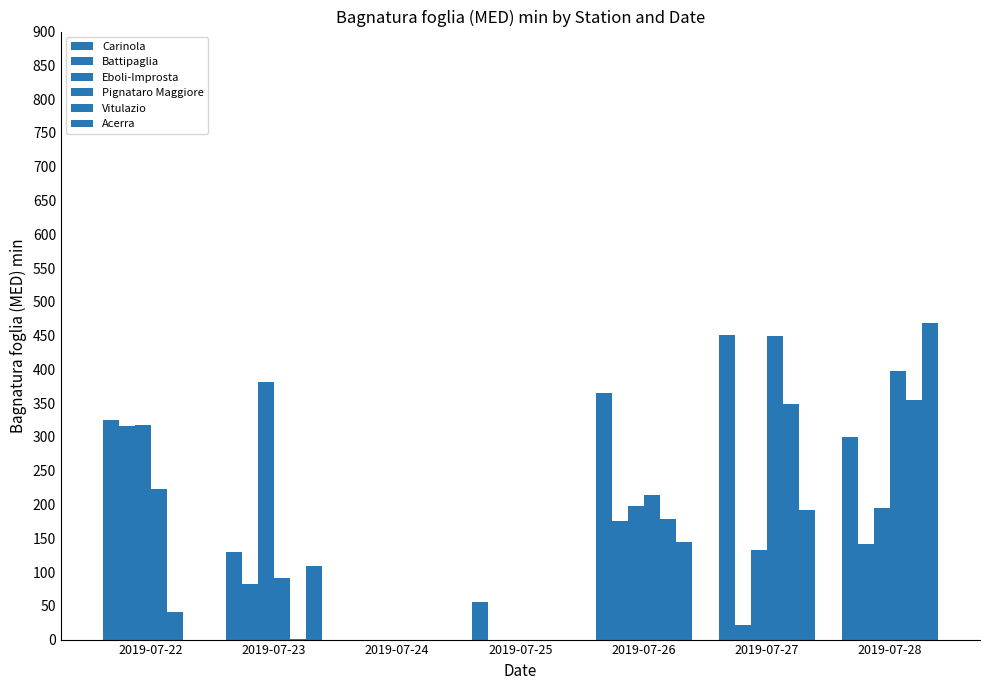

Where is Pignataro Maggiore nearest to the value 224?

2019-07-22